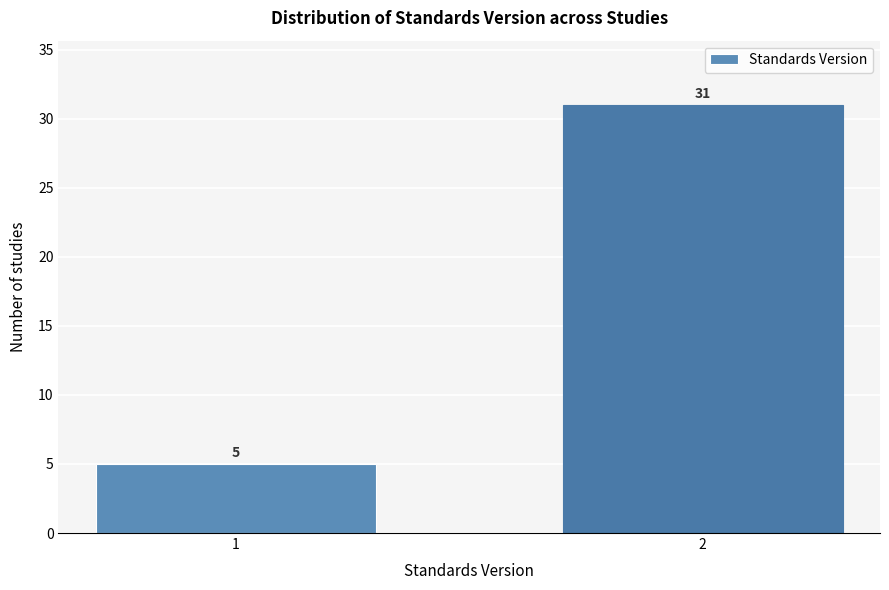

Reading left to right, extract all data points from this chart.

5	31